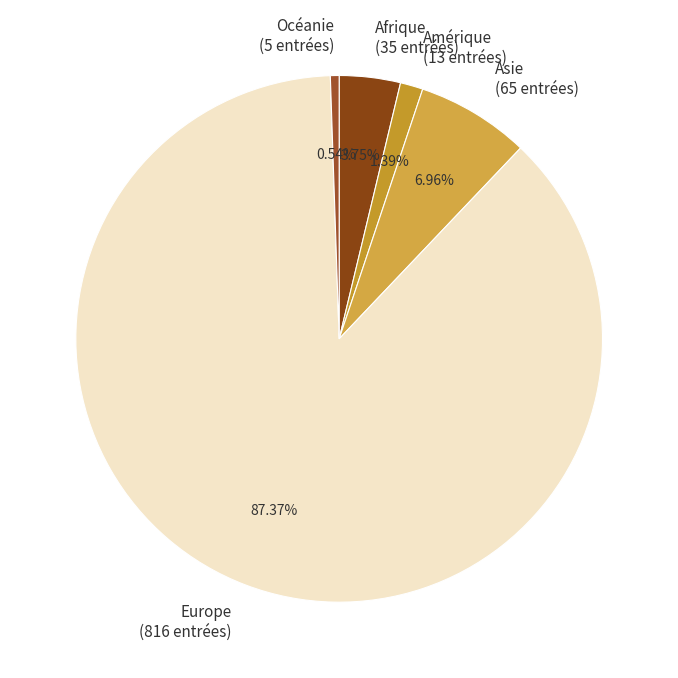

Approximately how many times larger is the value at Asie (65 entrées) compared to Amérique (13 entrées)?

5.0